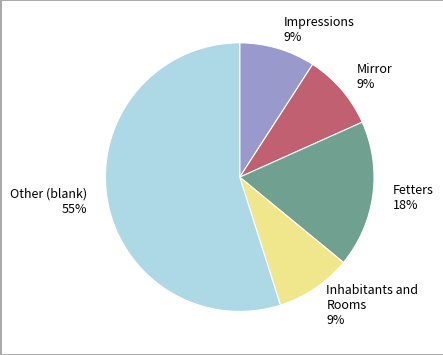

To the nearest percent, what is the combined percentage of Other and Impressions?

64%